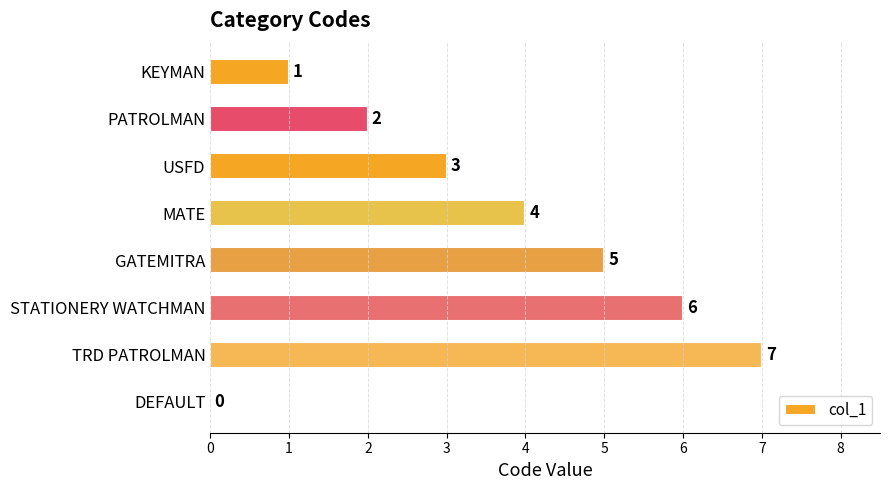

At which category does the chart reach its peak across all series?

TRD PATROLMAN